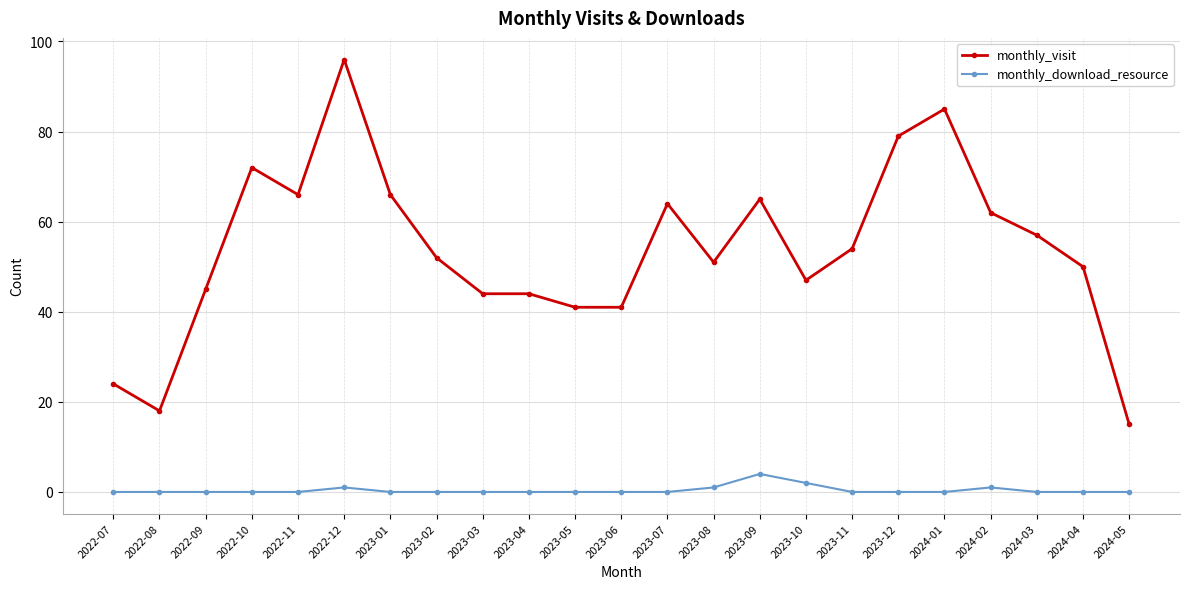

What is the difference between the monthly_visit values at 2024-02 and 2024-03?

5